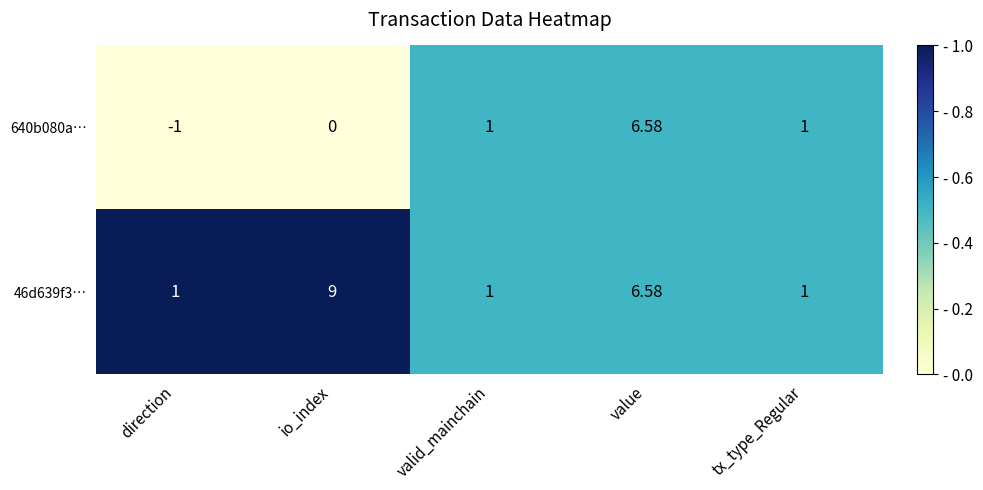

Which label corresponds to the largest value in the chart?

io_index